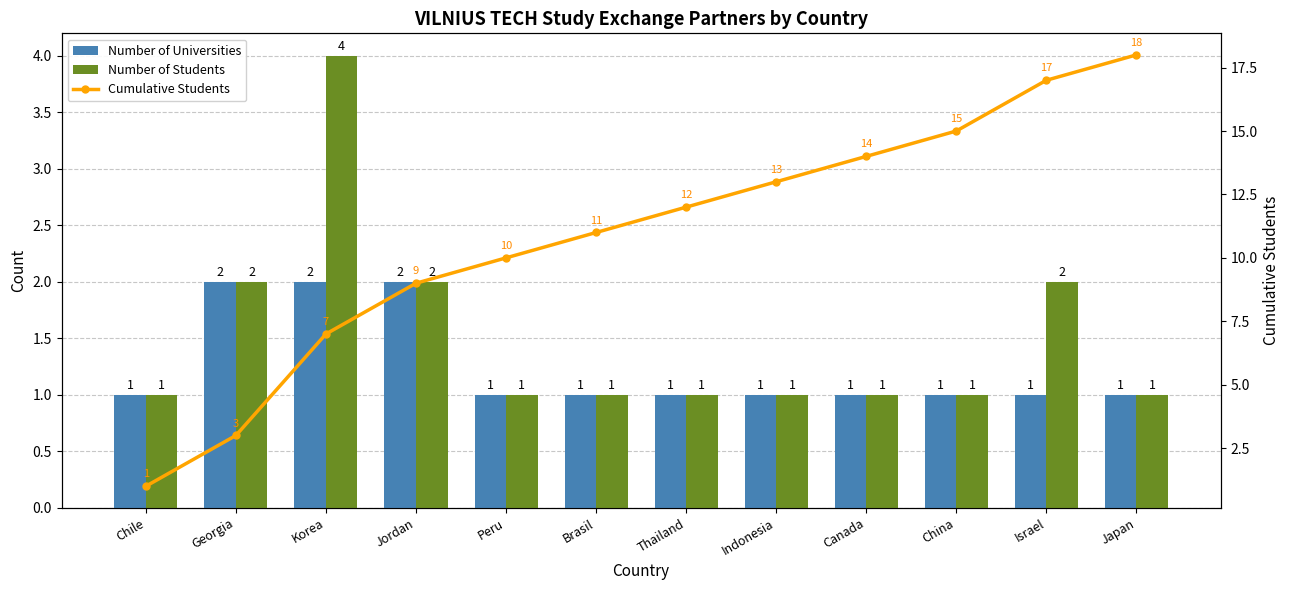

What is the difference between the highest and lowest values at Israel?

16